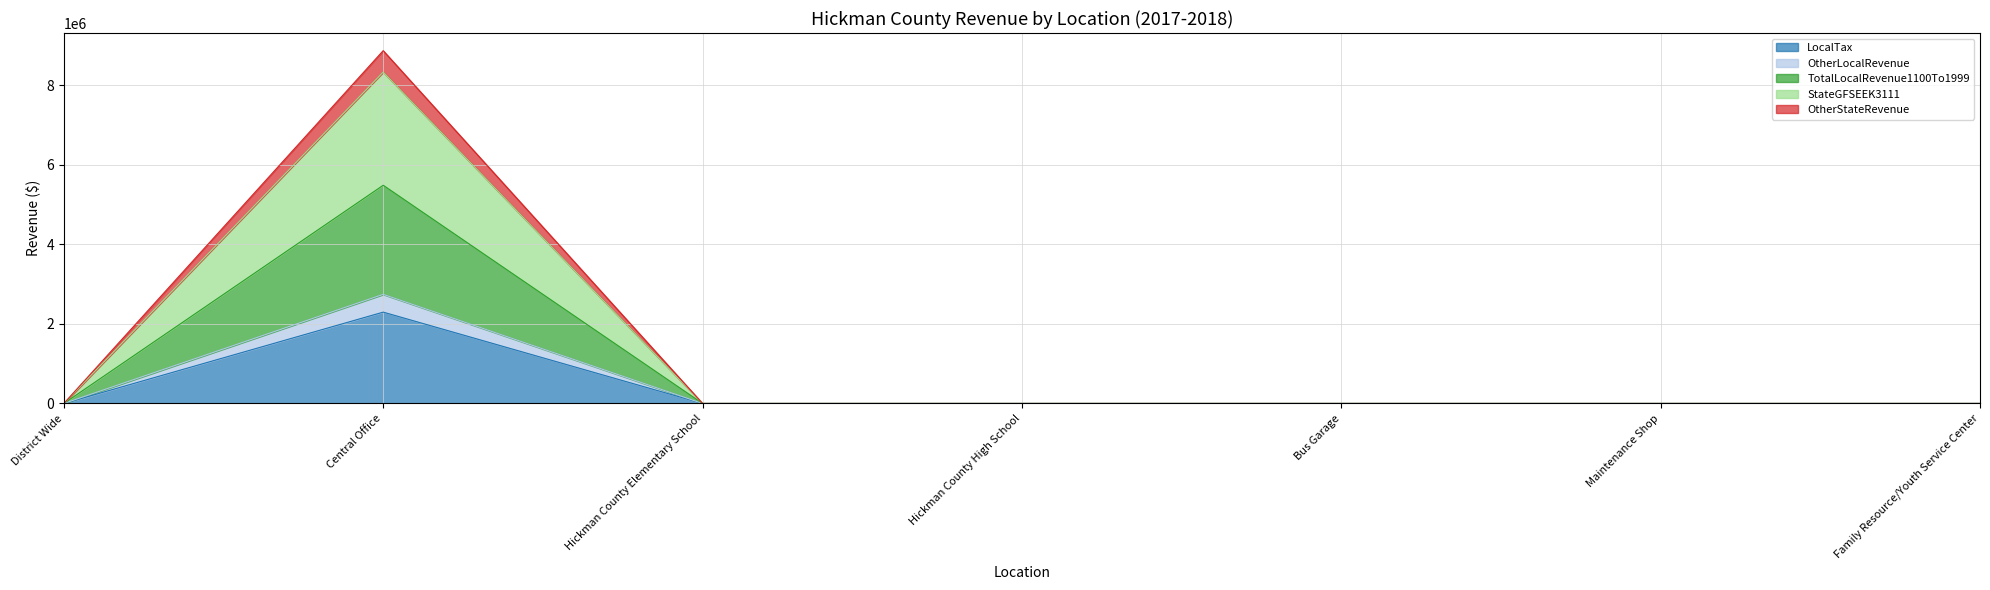

True or false: OtherLocalRevenue has more than 1 interior local peaks.

False